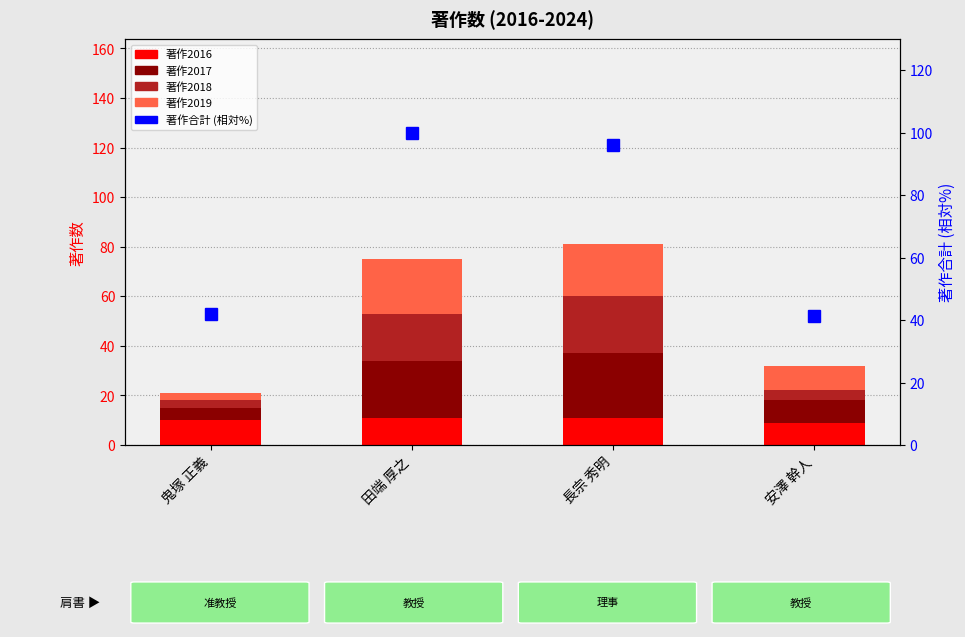

What is the minimum value for 著作2017?

5.0